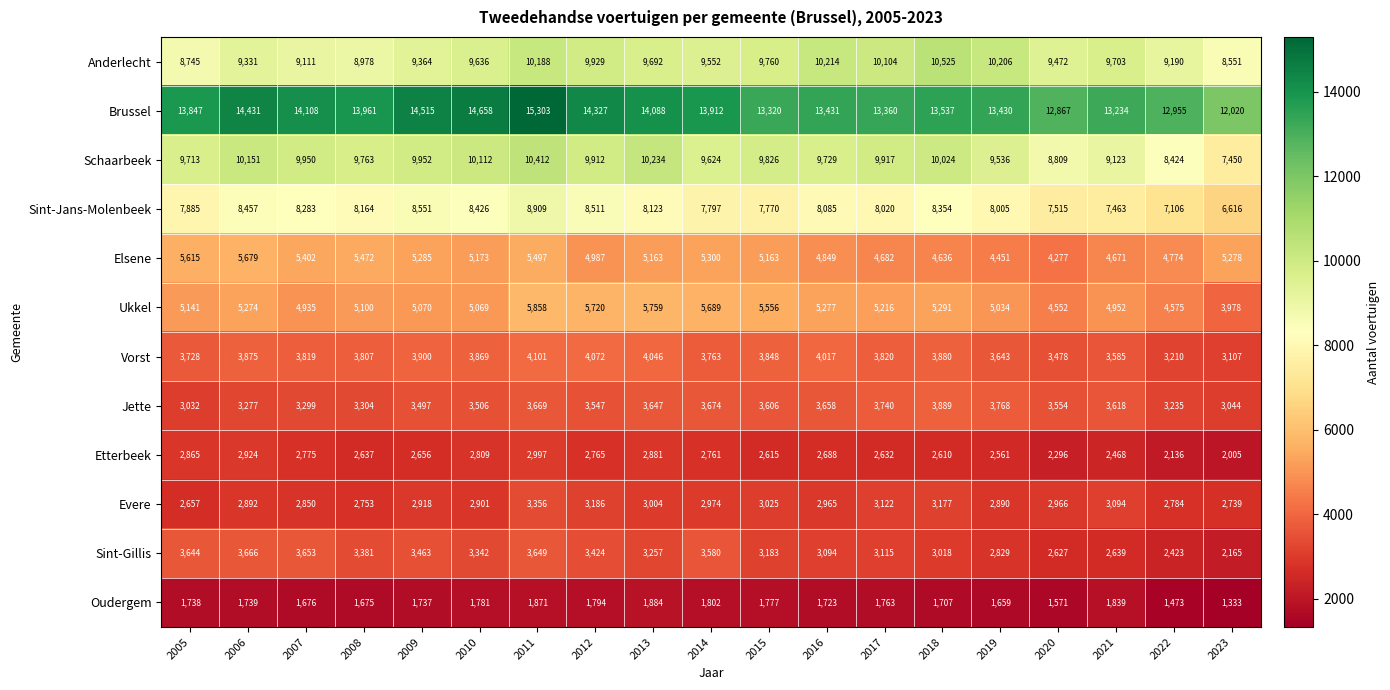

True or false: Sint-Gillis has a value of 3582 at 2020.

False